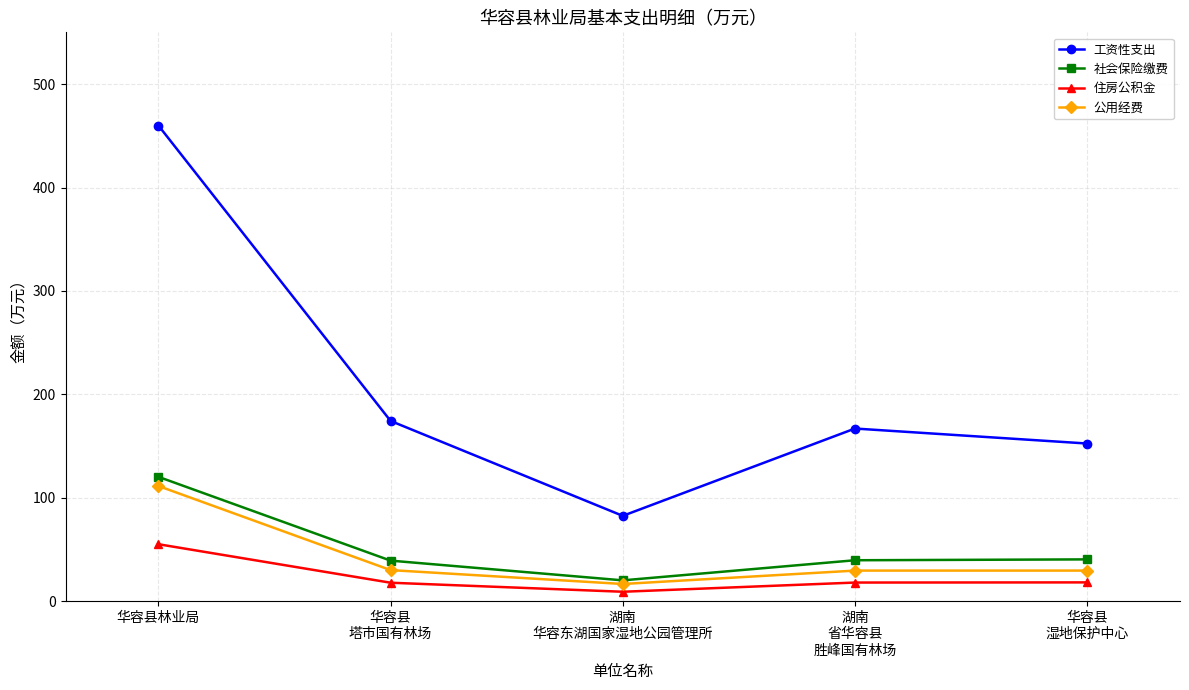

What is the label of the 1st point from the left?

华容县林业局